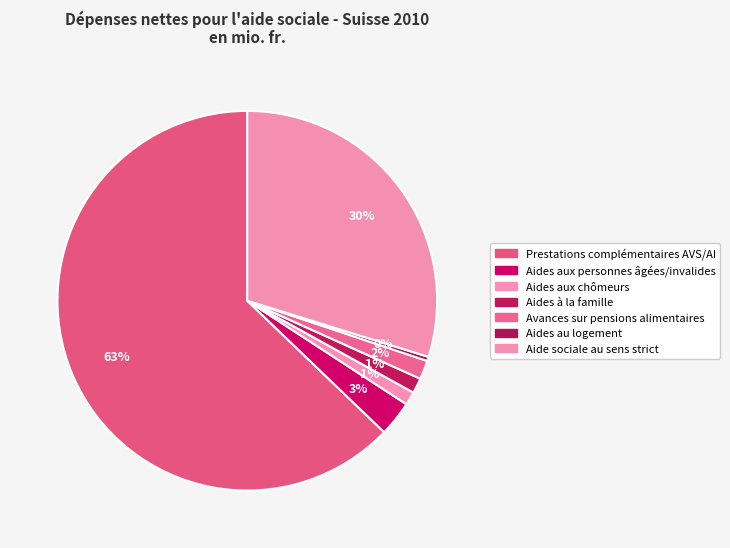

What is the majority slice?

Prestations complémentaires AVS/AI